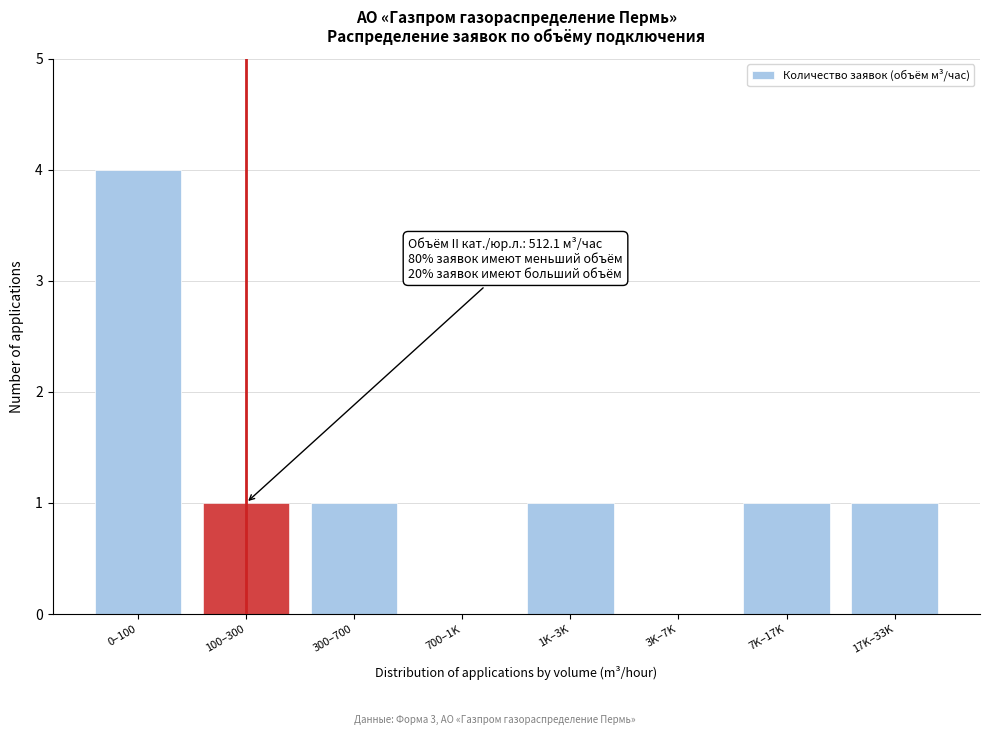

Reading right to left, transcribe all the data shown in this chart.

17K–33K=1	7K–17K=1	3K–7K=0	1K–3K=1	700–1K=0	300–700=1	100–300=1	0–100=4